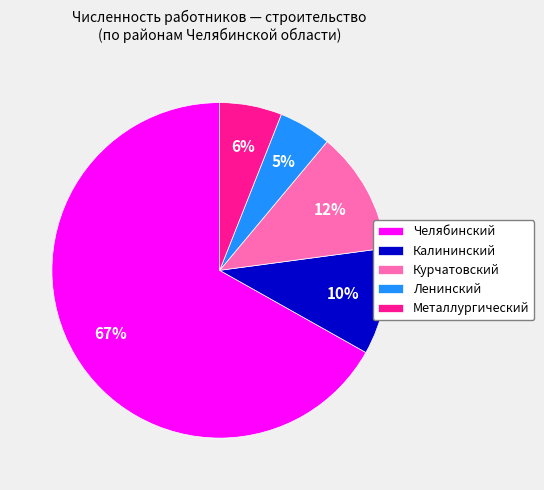

Which slice represents more than half of the pie?

Челябинский